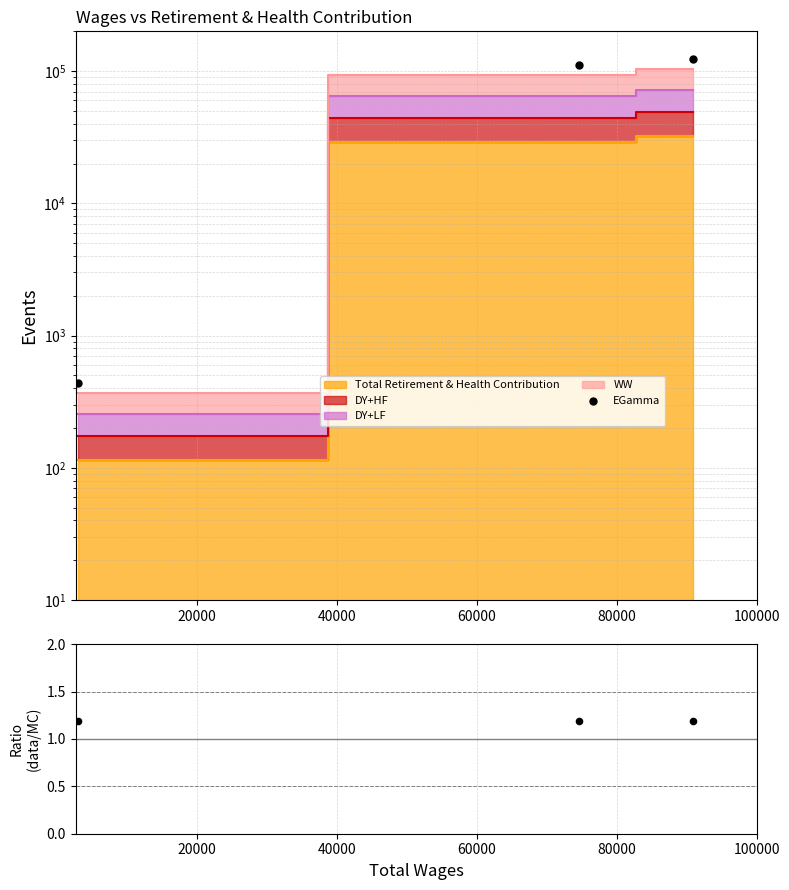

Which has a higher value, 40000 or 20000?

40000